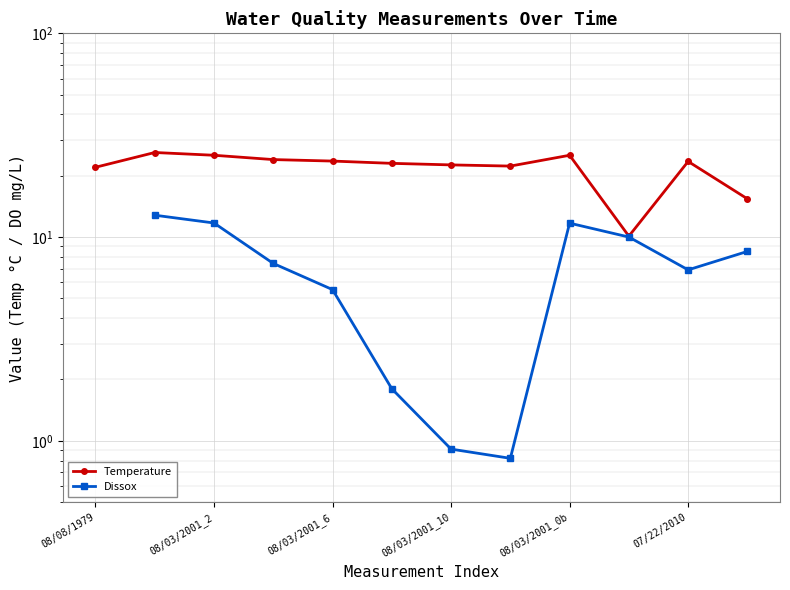

At which category is the sum across all series the highest?

08/03/2001_2